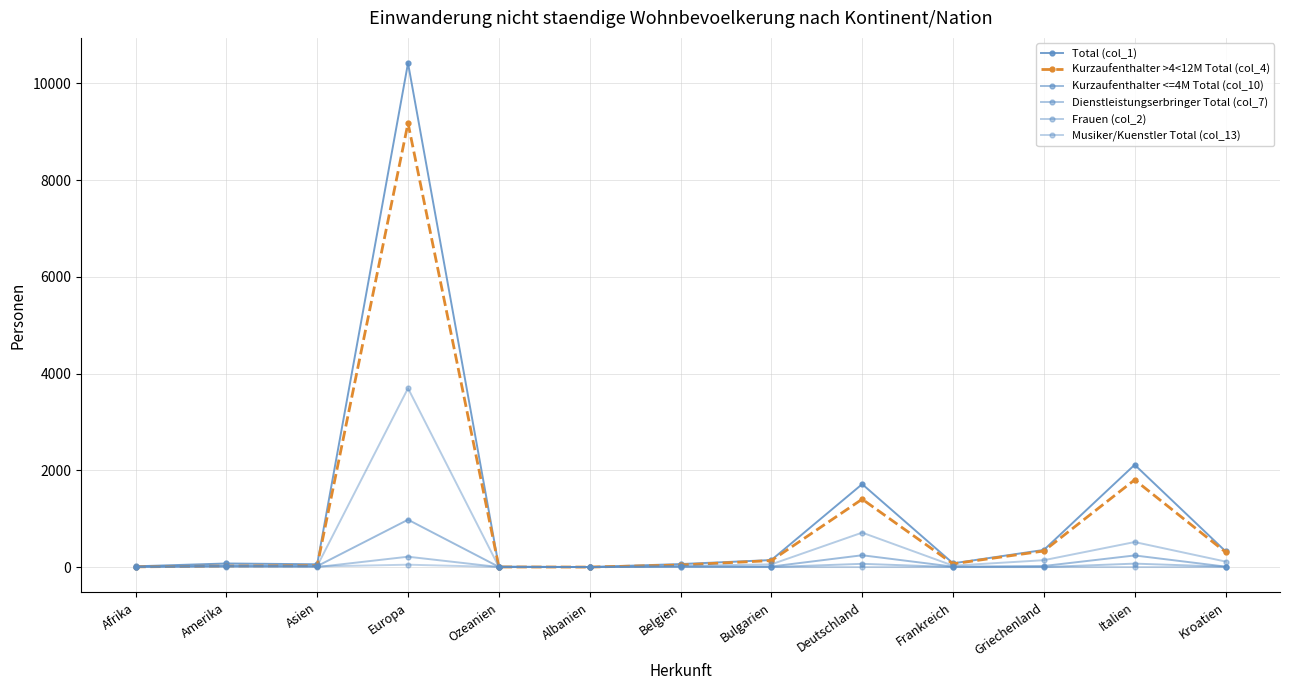

How many data points does each series have?

13